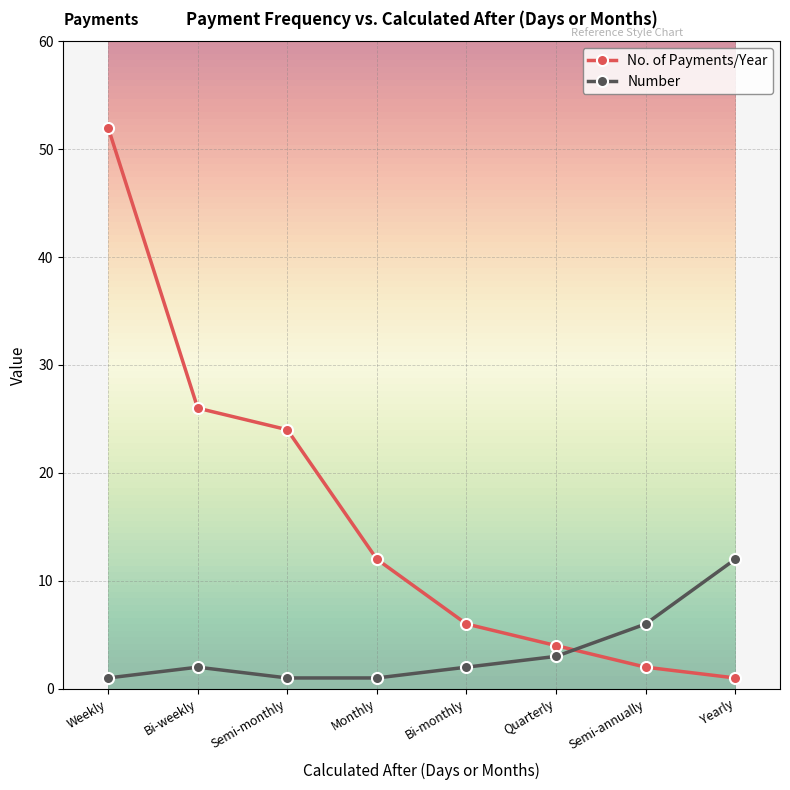

Count the number of categories in the chart.

8